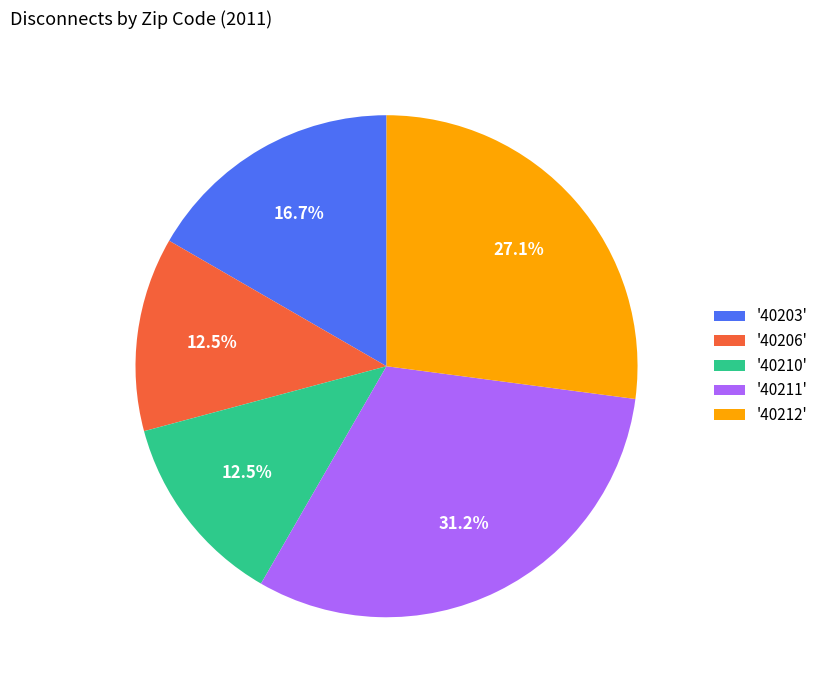

Count the number of slices in the pie.

5